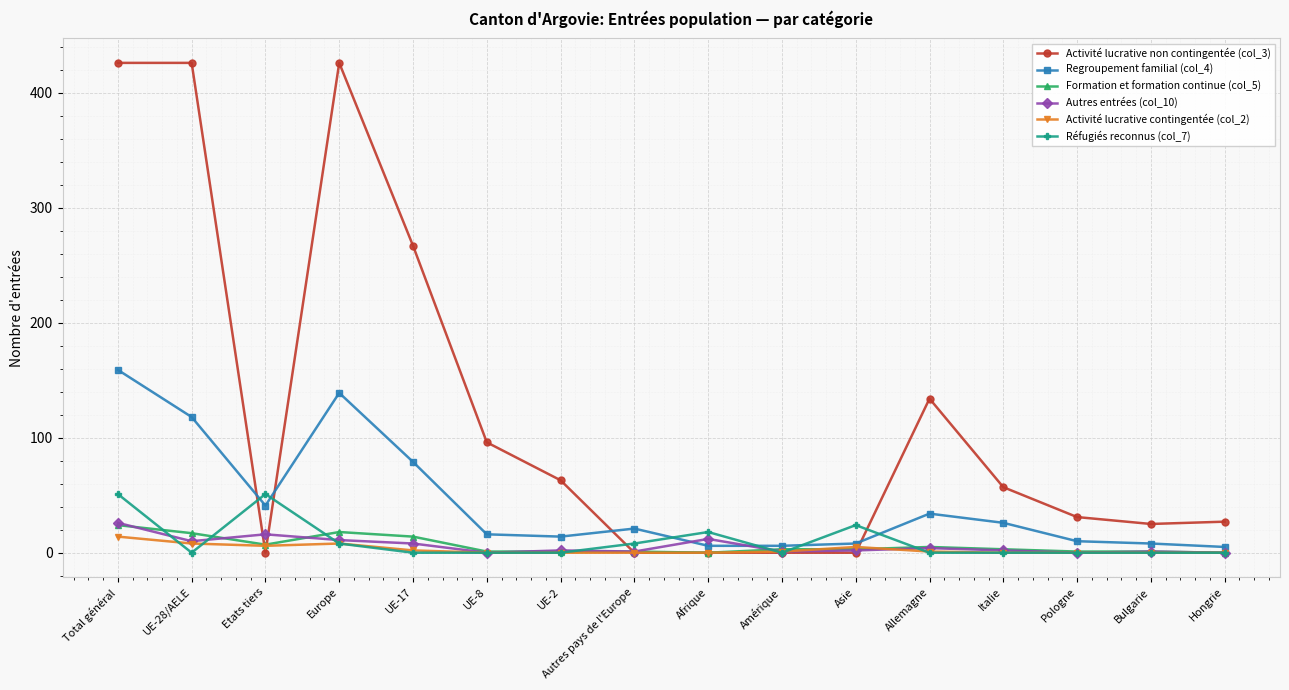

Count the number of categories in the chart.

16